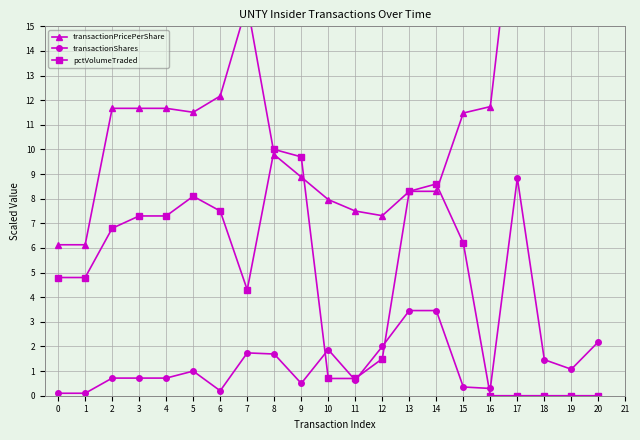

What is the value of the transactionShares point at the 8th from the left?

1.7